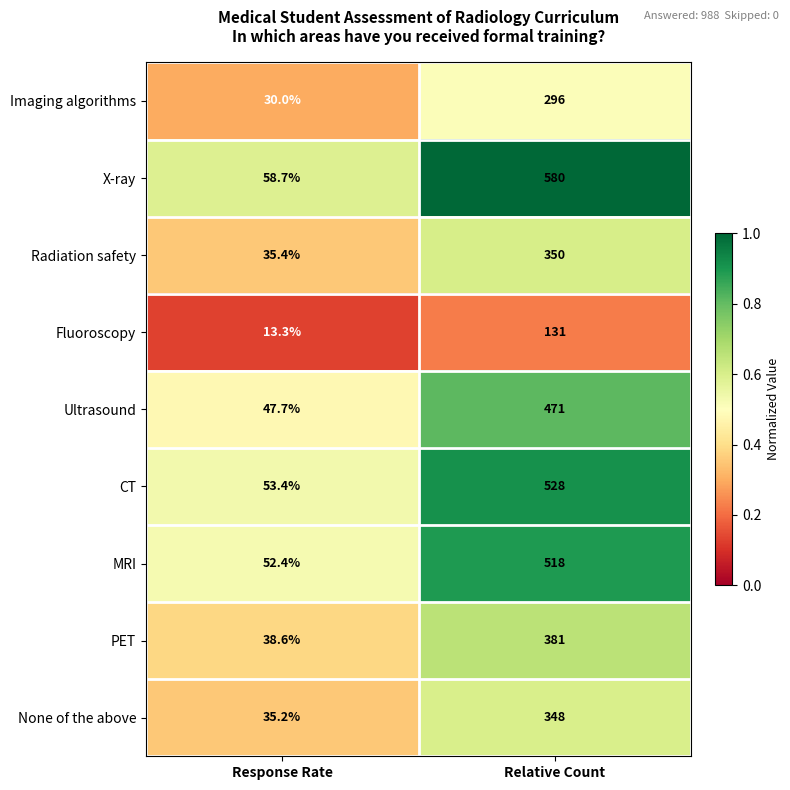

Where is X-ray nearest to the value 319?

Response Rate